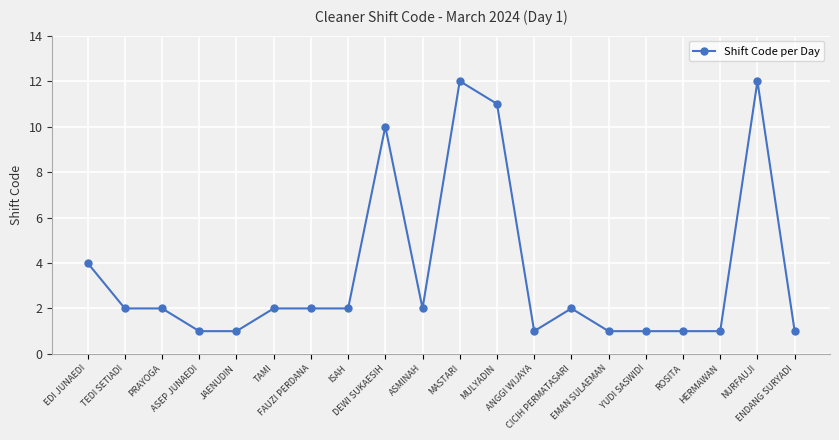

Reading left to right, extract all data points from this chart.

4	2	2	1	1	2	2	2	10	2	12	11	1	2	1	1	1	1	12	1